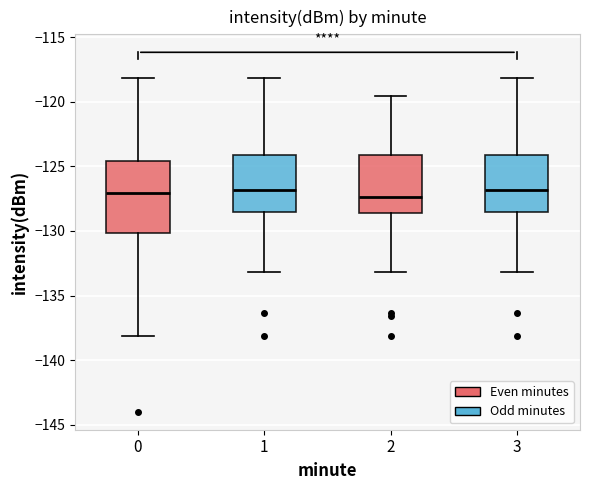

Which box is the tallest, from its lower edge to its upper edge?

0